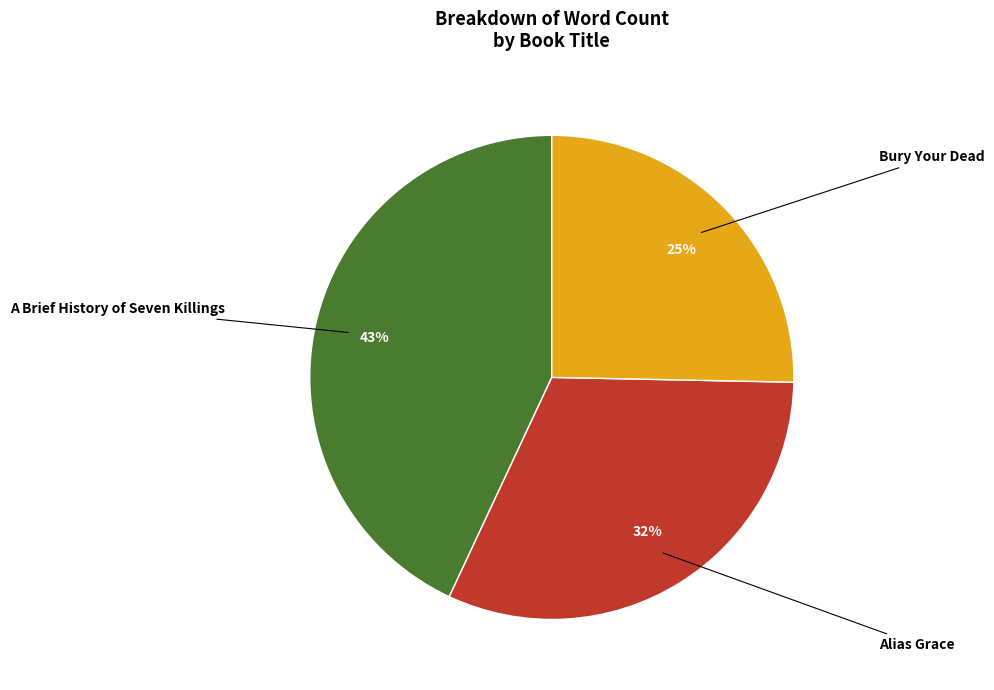

Is there a majority slice in this chart?

No